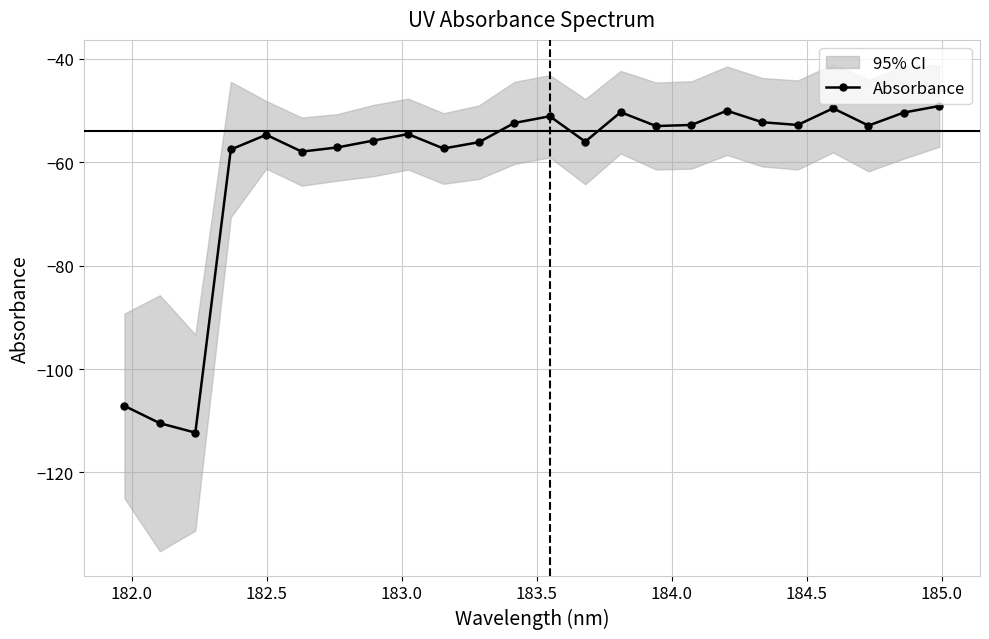

What is the difference between the maximum and second lowest values?

61.4